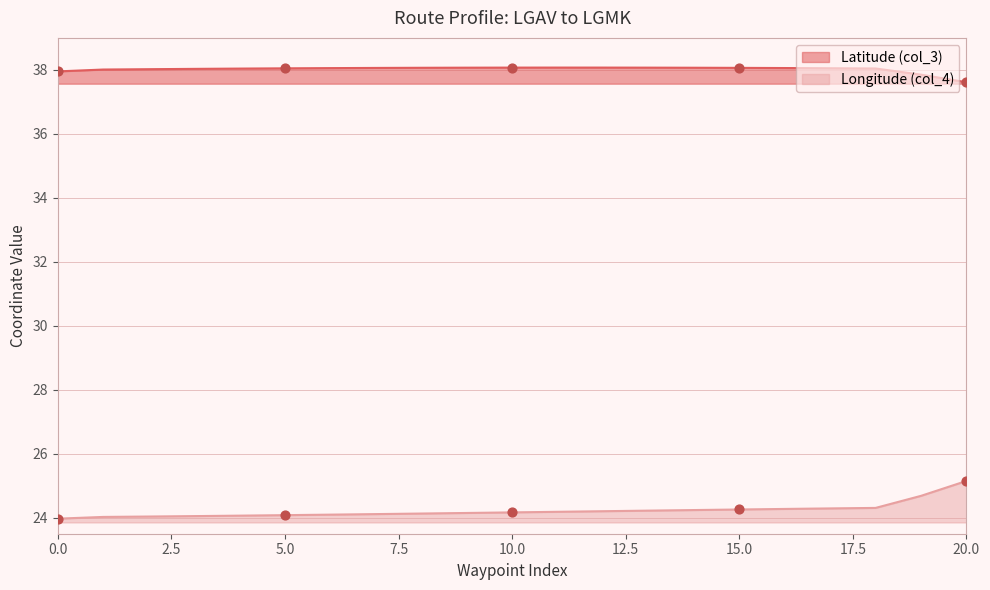

What are all the series names shown in the legend?

Latitude (col_3), Longitude (col_4)